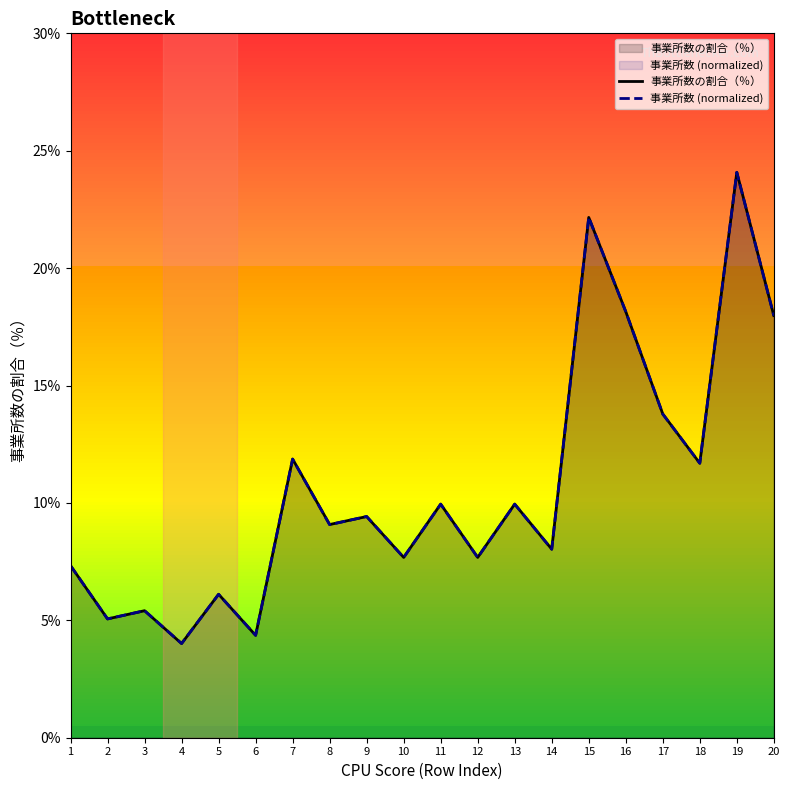

At which label does 事業所数の割合（％） reach its peak?

19